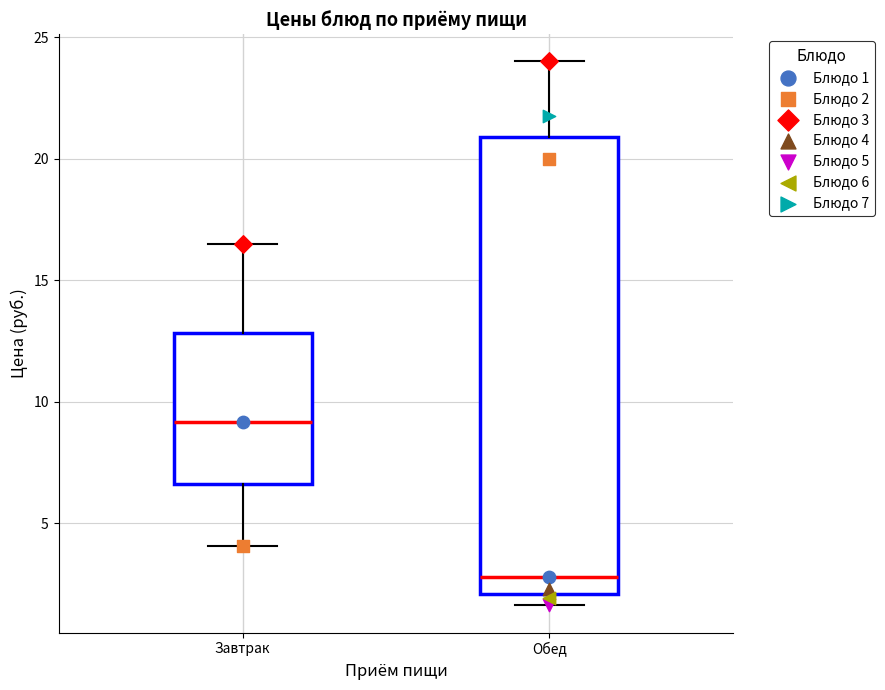

Which box's median line is the lowest?

Обед